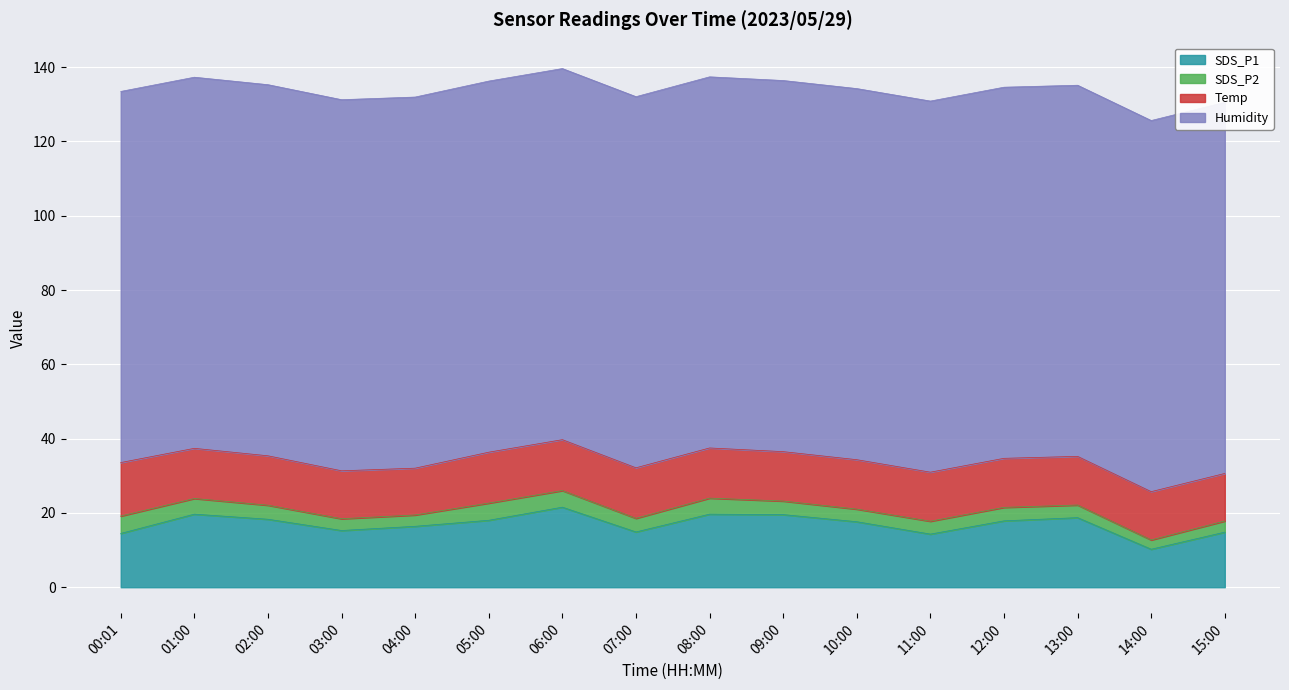

Between 06:00 and 07:00, which is larger?

06:00